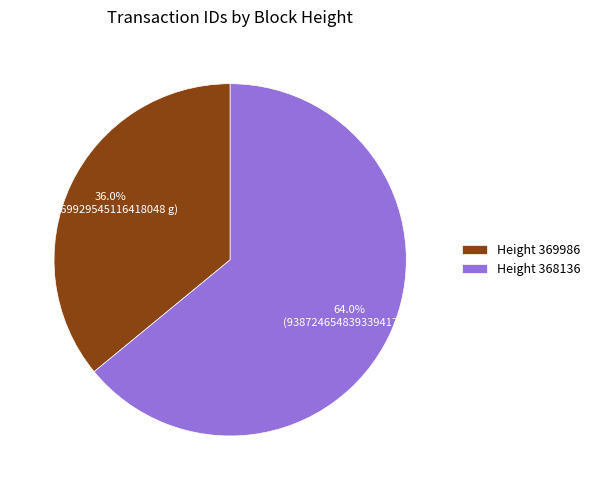

How much of the chart is everything except Height 368136?

36.0%